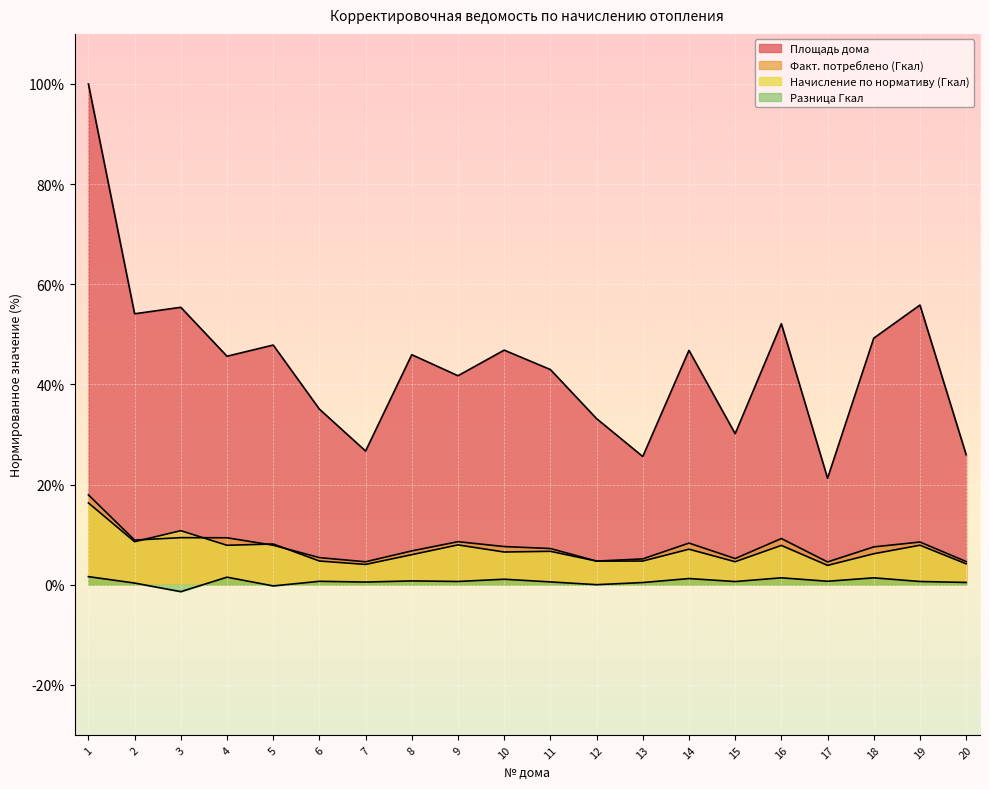

What is the sum of all Площадь дома values?

882.3